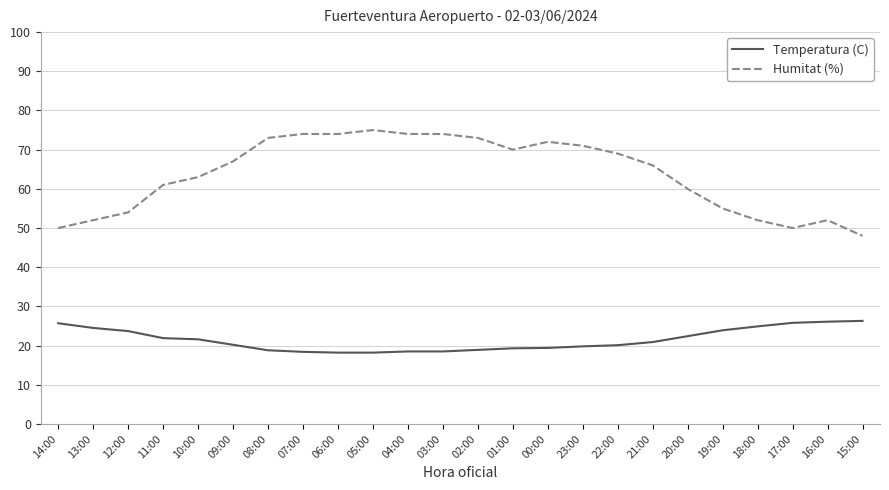

Does the chart display data point markers on the line(s)?

No